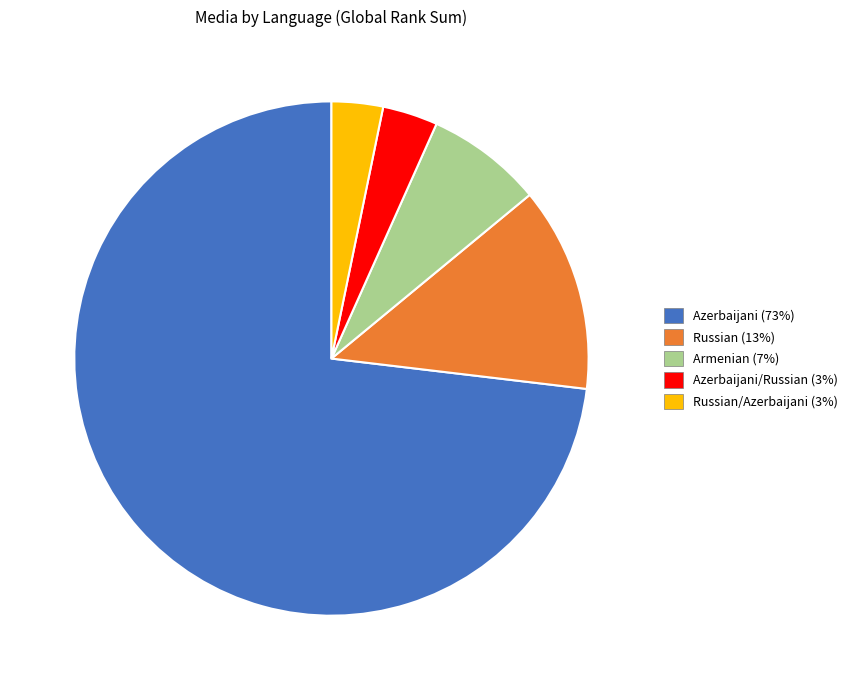

Is there a majority slice in this chart?

Yes